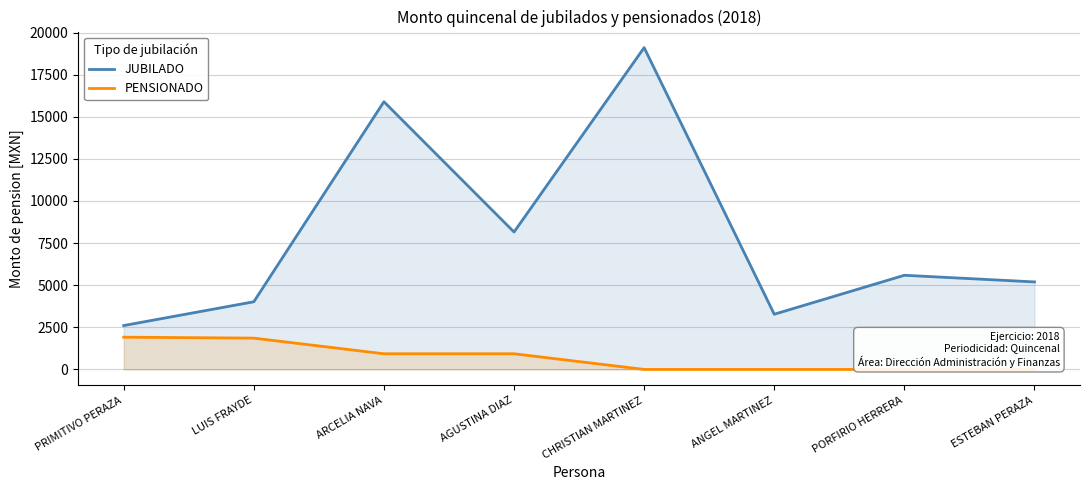

What is the label of the 6th point from the left?

ANGEL MARTINEZ